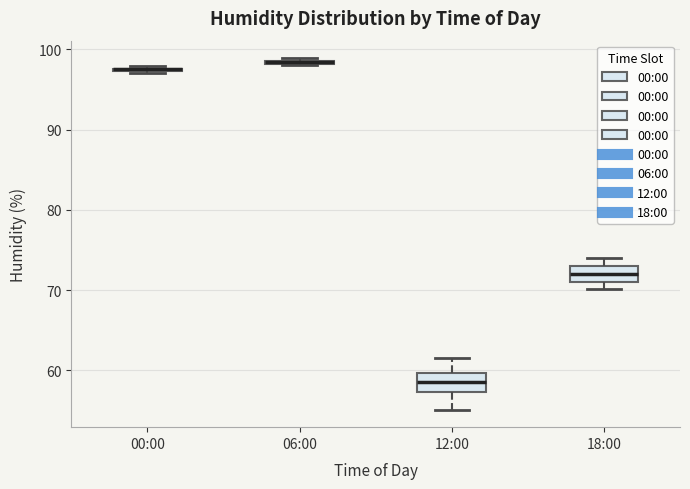

Where does the upper whisker of the box for 18:00 end on the y-axis? The values are not printed on the chart, so give them approximately, as read against the axis.

74